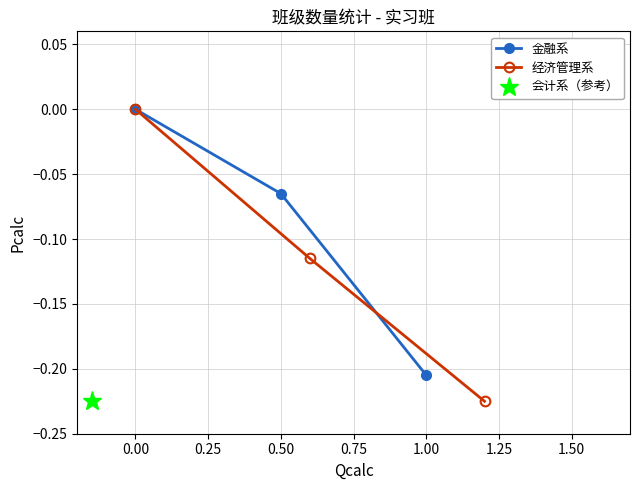

How many values in 金融系 are below zero?

2